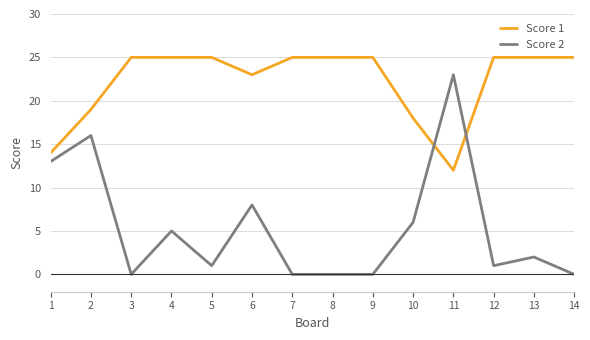

Reading left to right, list all the values displayed in this chart.

Score 1: 14	19	25	25	25	23	25	25	25	18	12	25	25	25
Score 2: 13	16	0	5	1	8	0	0	0	6	23	1	2	0